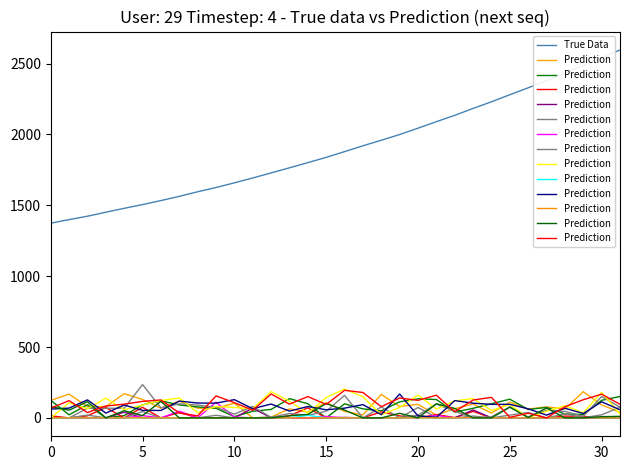

The value of True Data at 20 is 2043.8. True or false?

True